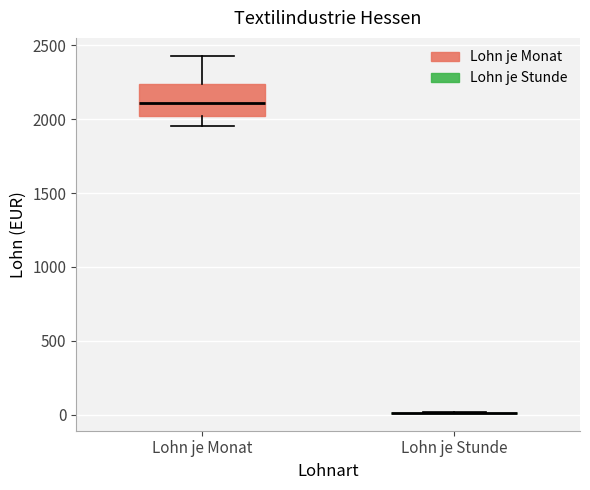

Reading left to right, transcribe this box plot: for each box, give where its median line is, the range the box spans, and where its two whiskers end, as read against the y-axis. The values are not printed on the chart, so give them approximately, as read against the axis.

Lohn je Monat: median 2100, box 2000 to 2250, whiskers 1950 to 2450
Lohn je Stunde: box collapsed to a line at 0, whiskers 0 to 0